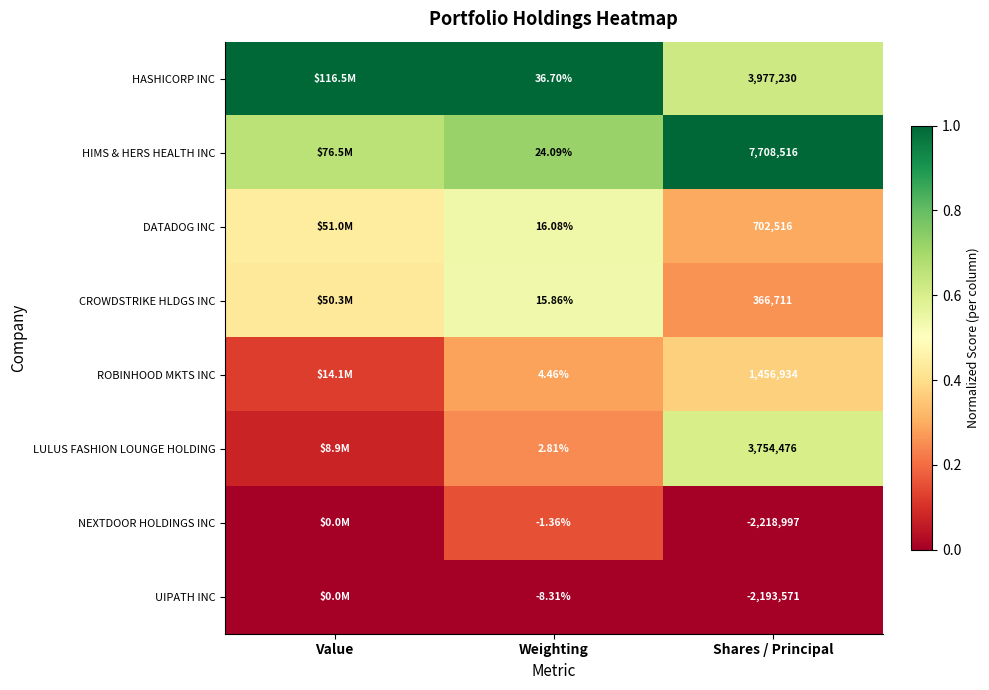

Between Weighting and Shares / Principal, which series saw the biggest shift?

HIMS & HERS HEALTH INC